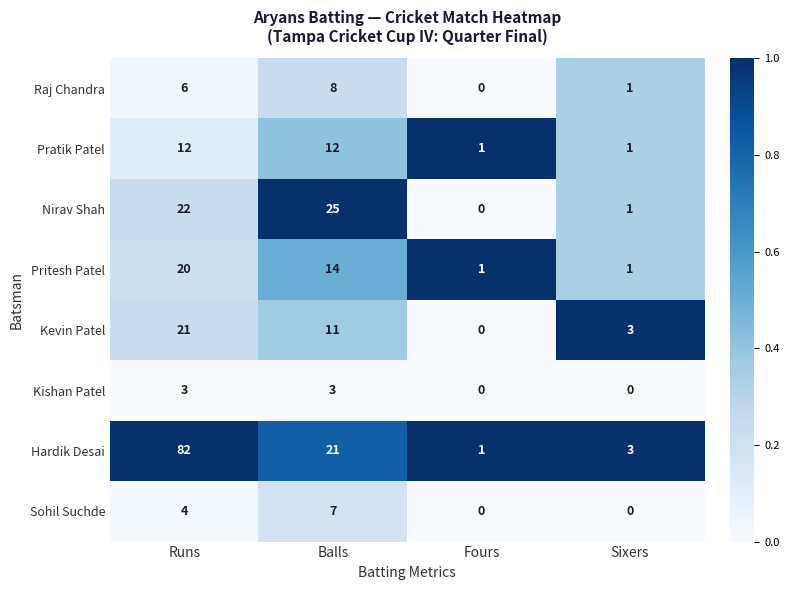

At Balls, list the series in order from smallest to largest.

Kishan Patel, Sohil Suchde, Raj Chandra, Kevin Patel, Pratik Patel, Pritesh Patel, Hardik Desai, Nirav Shah